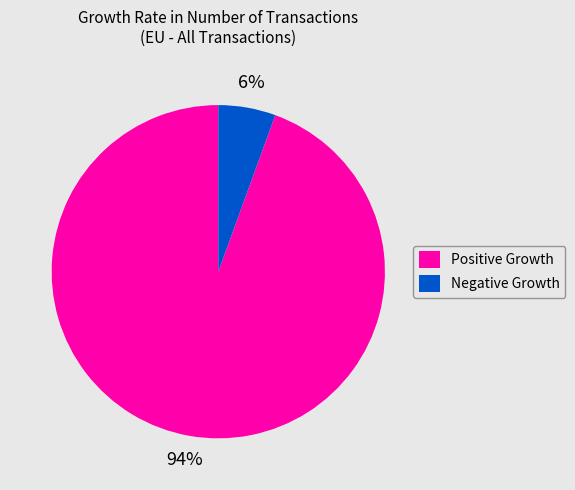

How many slices are in this pie chart?

2